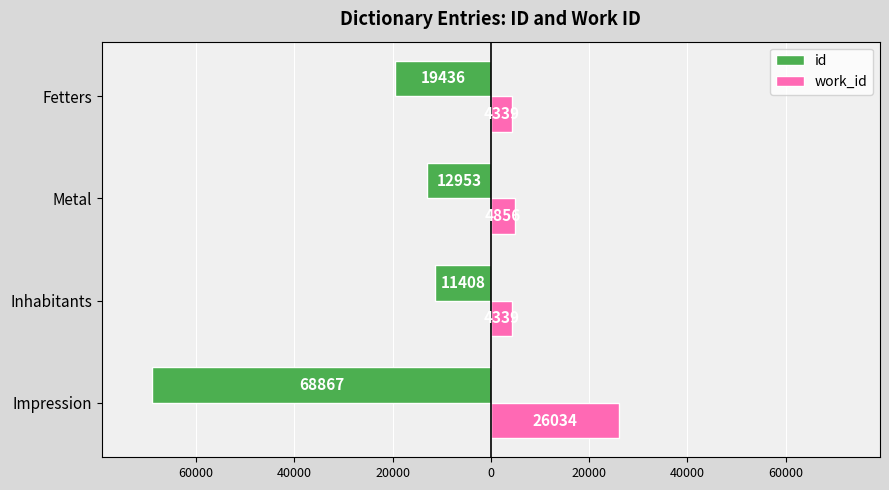

What is the value of the work_id bar at the 4th from the left?

4339